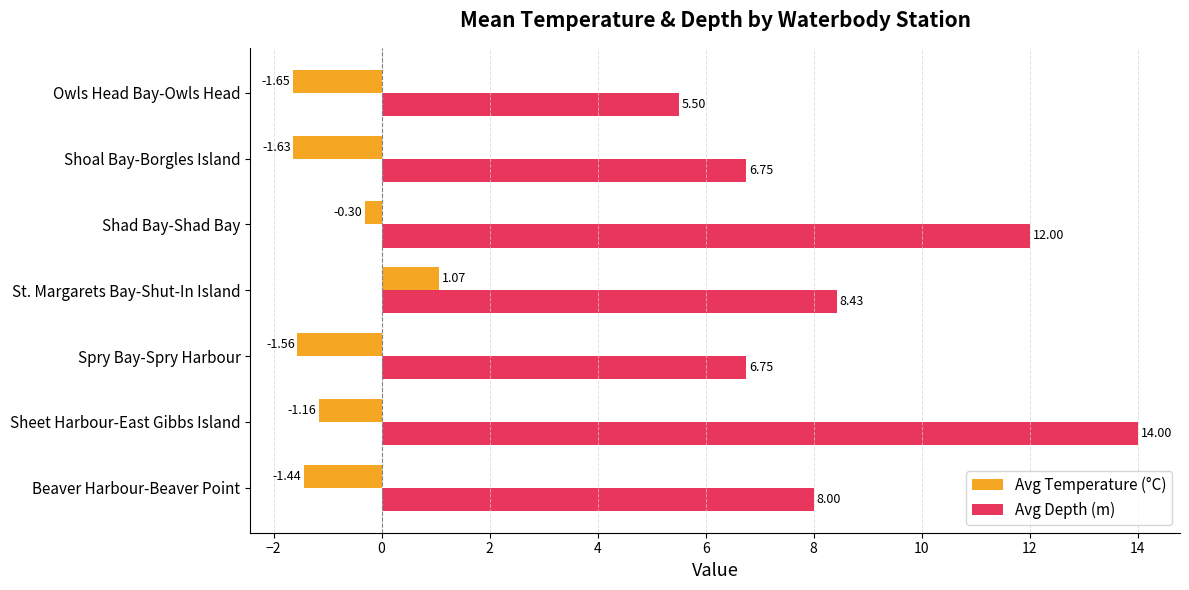

Where is Avg Depth (m) nearest to the value 9?

St. Margarets Bay-Shut-In Island